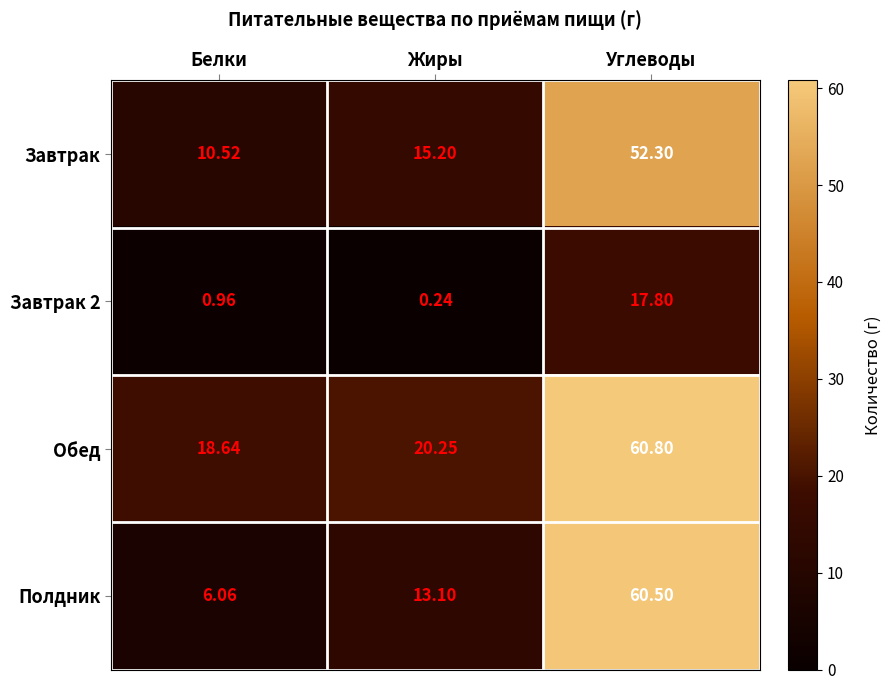

Which label corresponds to the largest value in the chart?

Углеводы